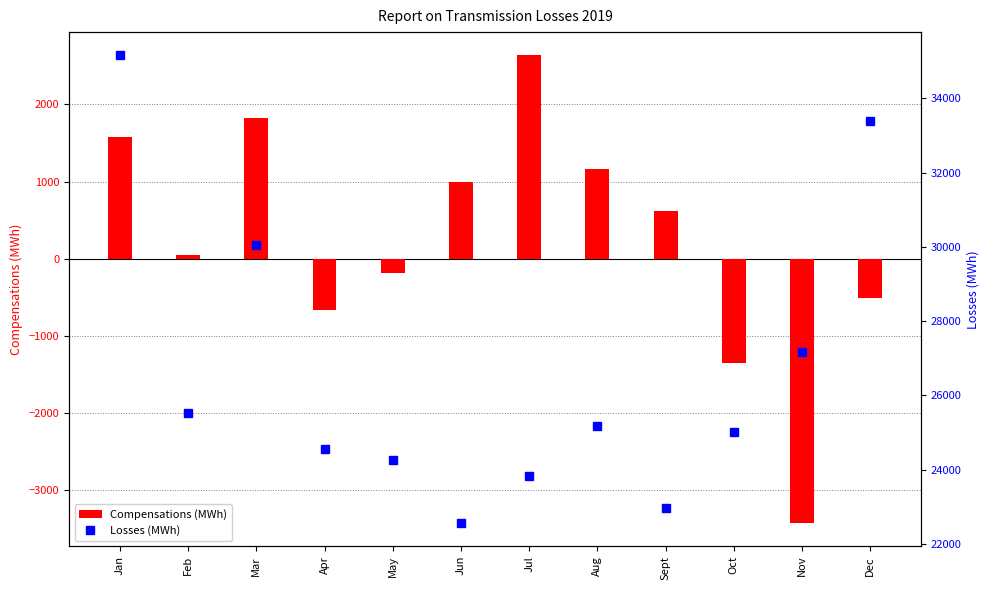

Rank the categories by Compensations (MWh) value from highest to lowest.

Jul, Mar, Jan, Aug, Jun, Sept, Feb, May, Dec, Apr, Oct, Nov